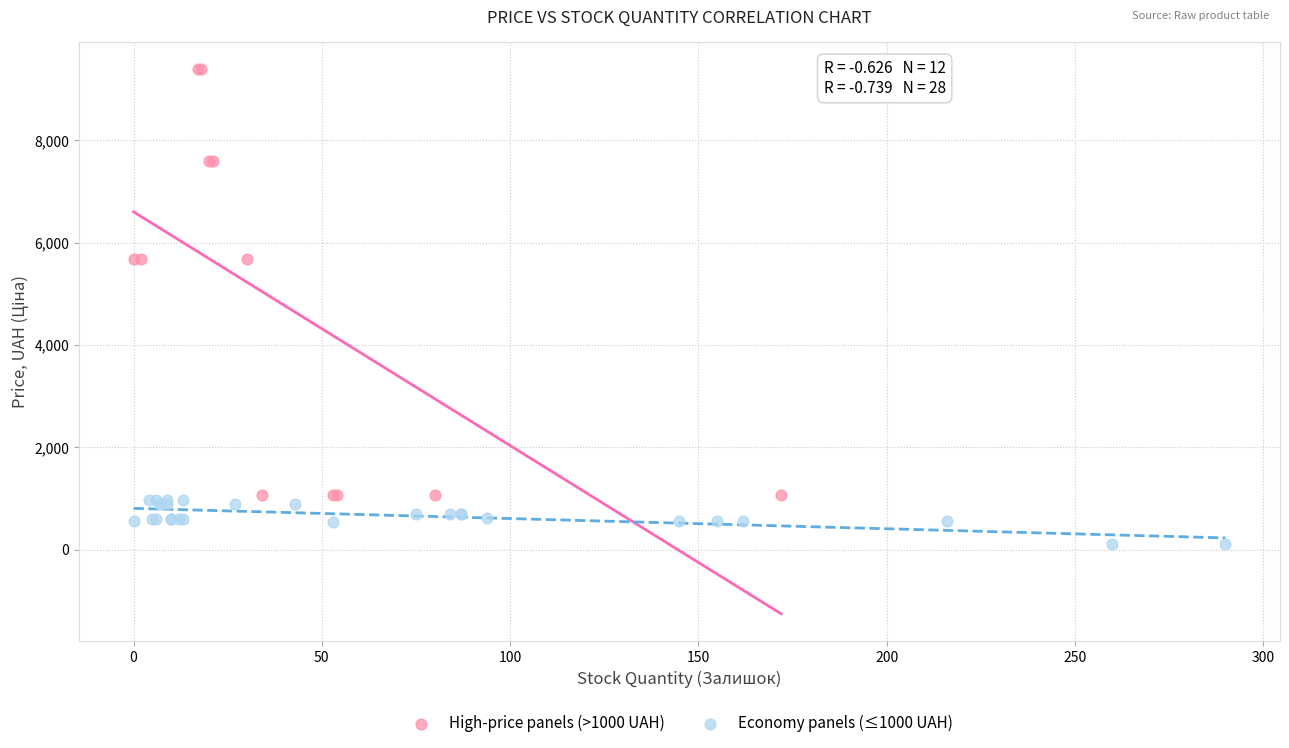

Which series reaches the maximum Y coordinate?

High-price panels (>1000 UAH)